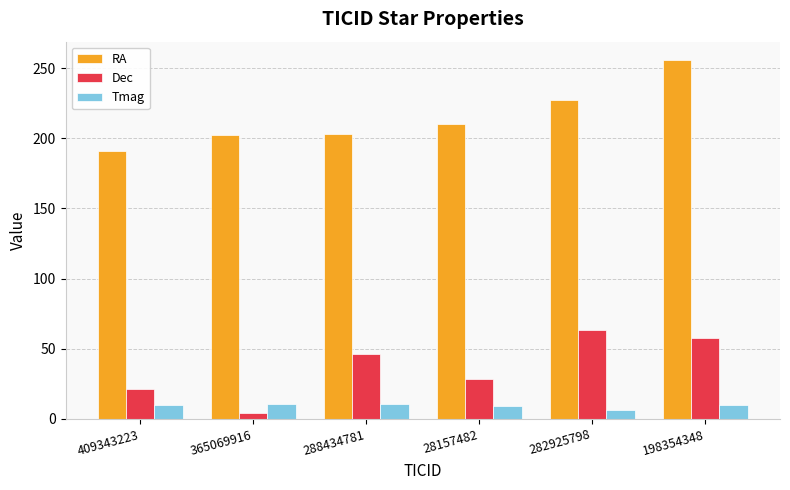

The Dec series shows 4.4 at 365069916. True or false?

True